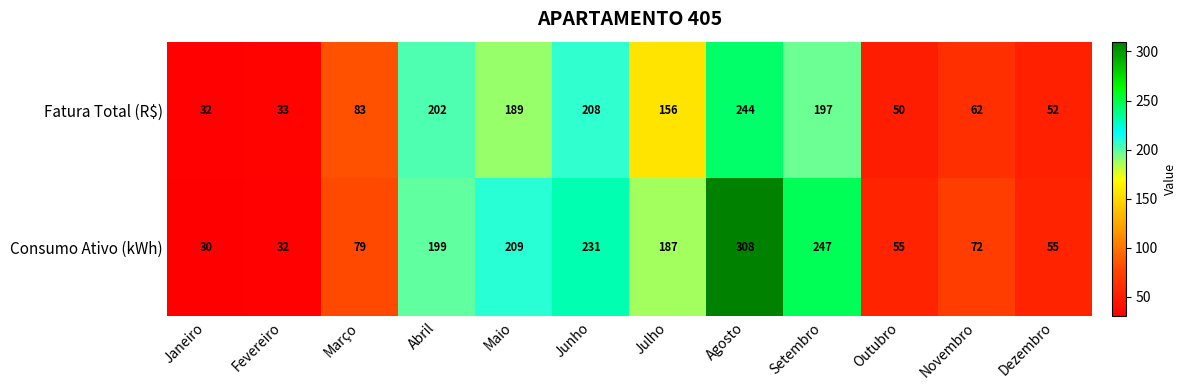

The value of Consumo Ativo (kWh) at Fevereiro is 12. True or false?

False